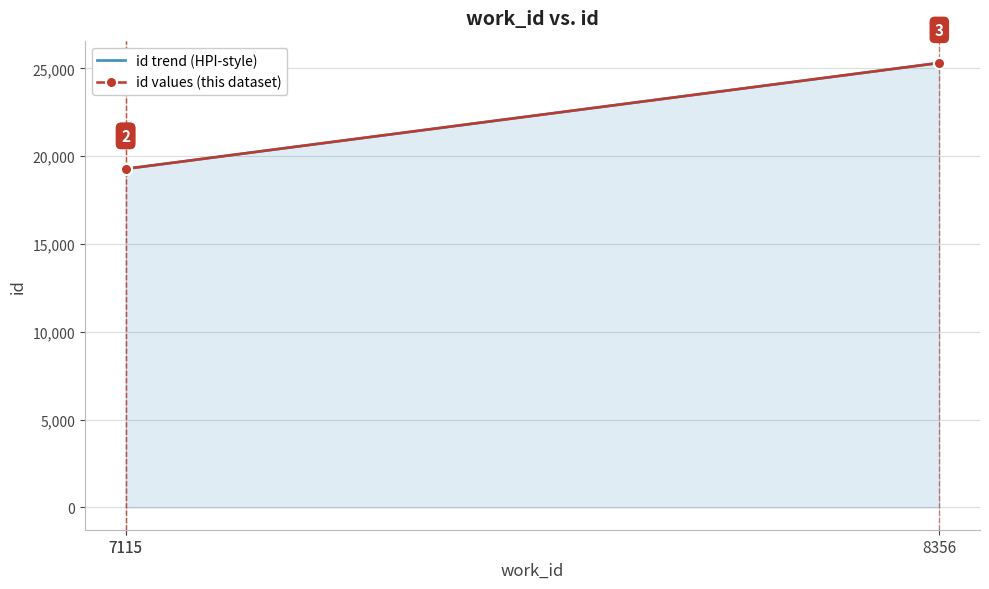

At which label is id values (this dataset) closest to 22291?

7115